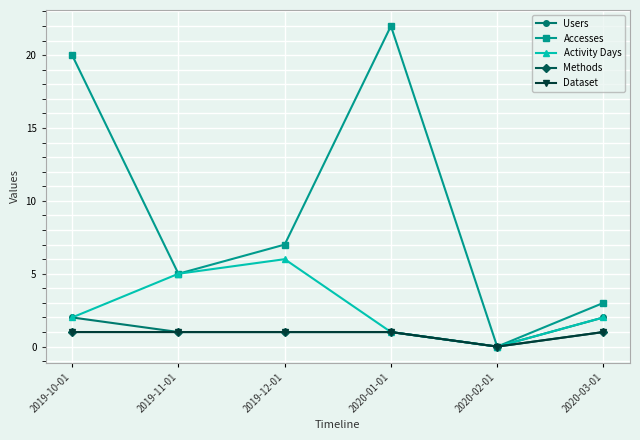

Is this an area chart (filled region under the line)?

No